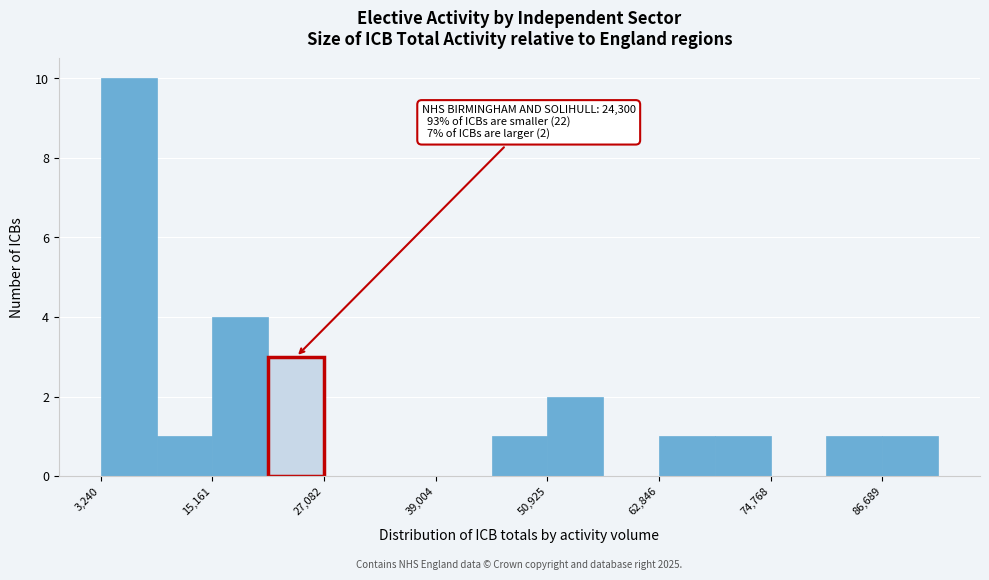

Around what value on the x-axis is the tallest bar? Give the approximate position of its centre, as read against the axis.

6000